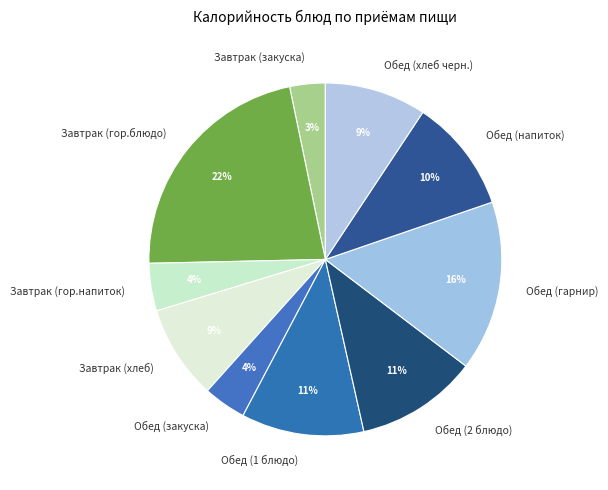

Do Обед (1 блюдо) and Завтрак (закуска) together represent more than half of the pie?

No